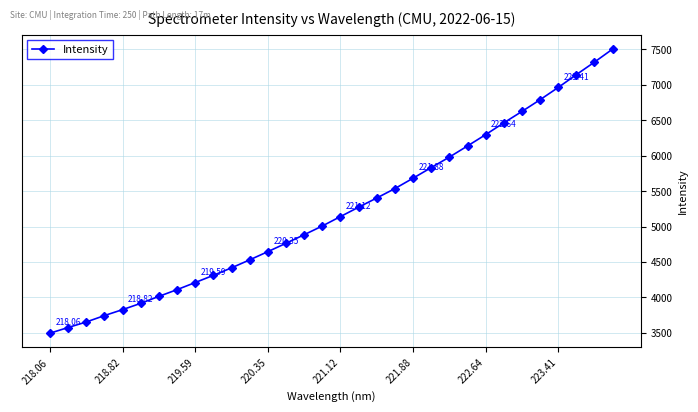

What is the difference between the second highest and minimum values?

3826.1